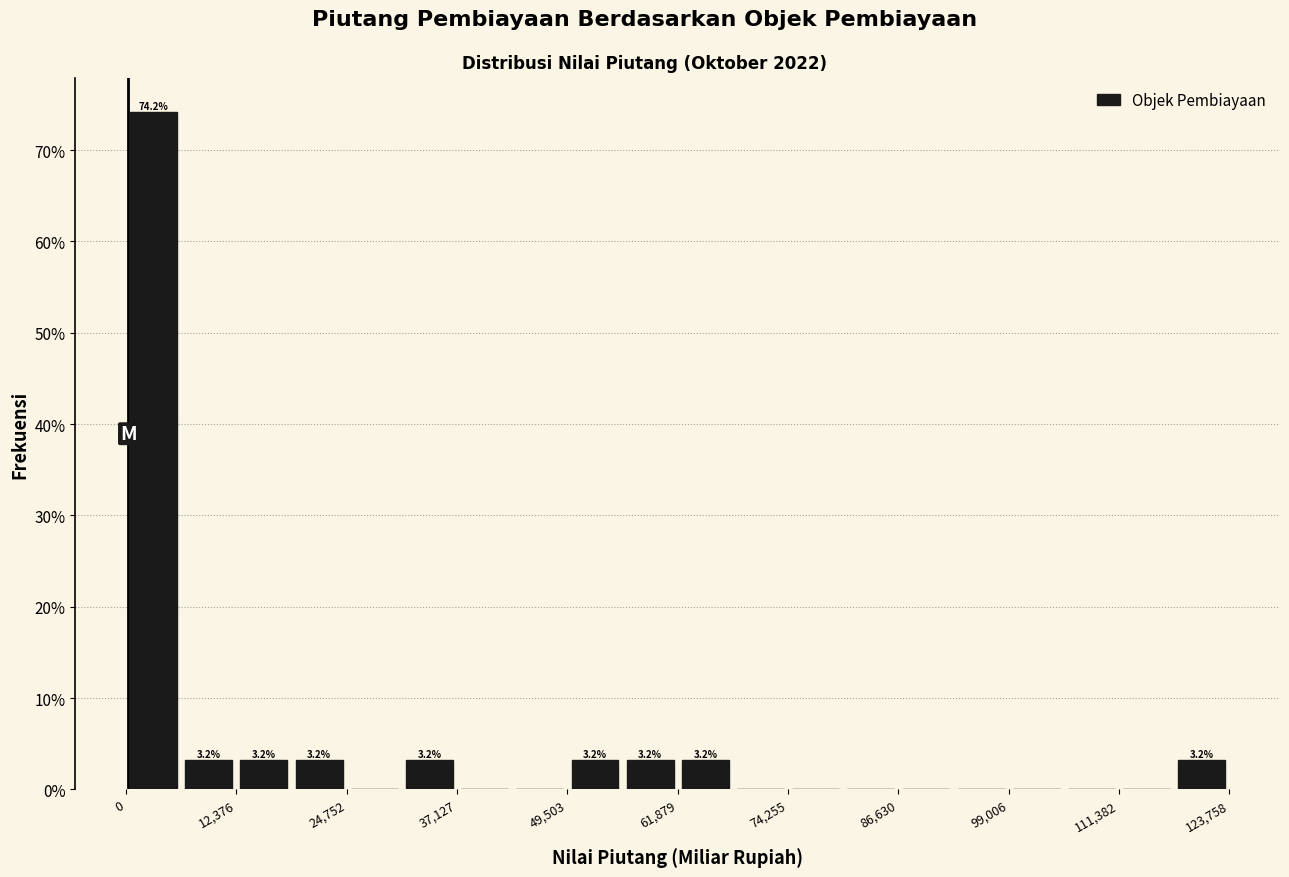

Read against the x-axis, roughly where is the centre of the tallest bar?

4000